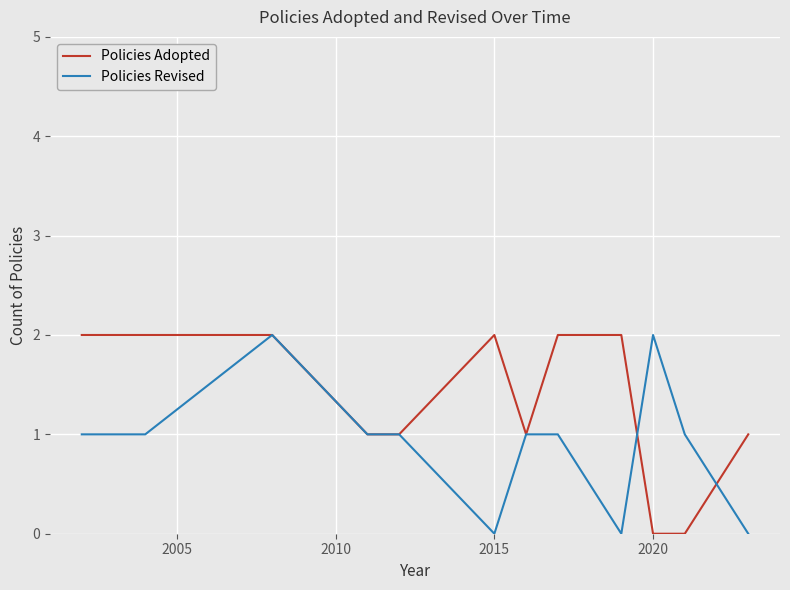

Which series has the largest total across all categories?

Policies Adopted